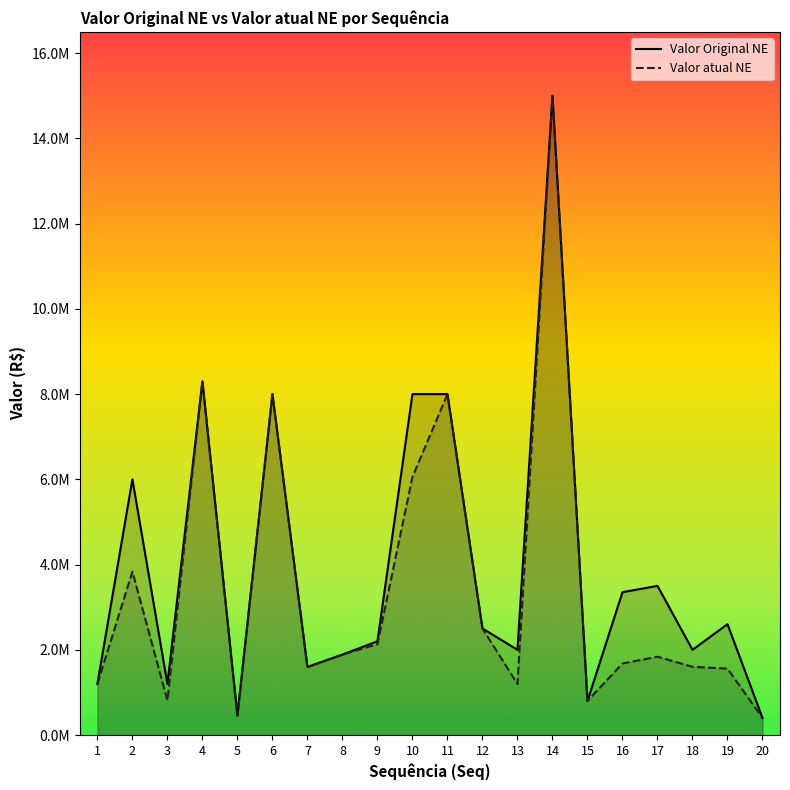

Rank the series at 19 from lowest to highest value.

Valor atual NE, Valor Original NE